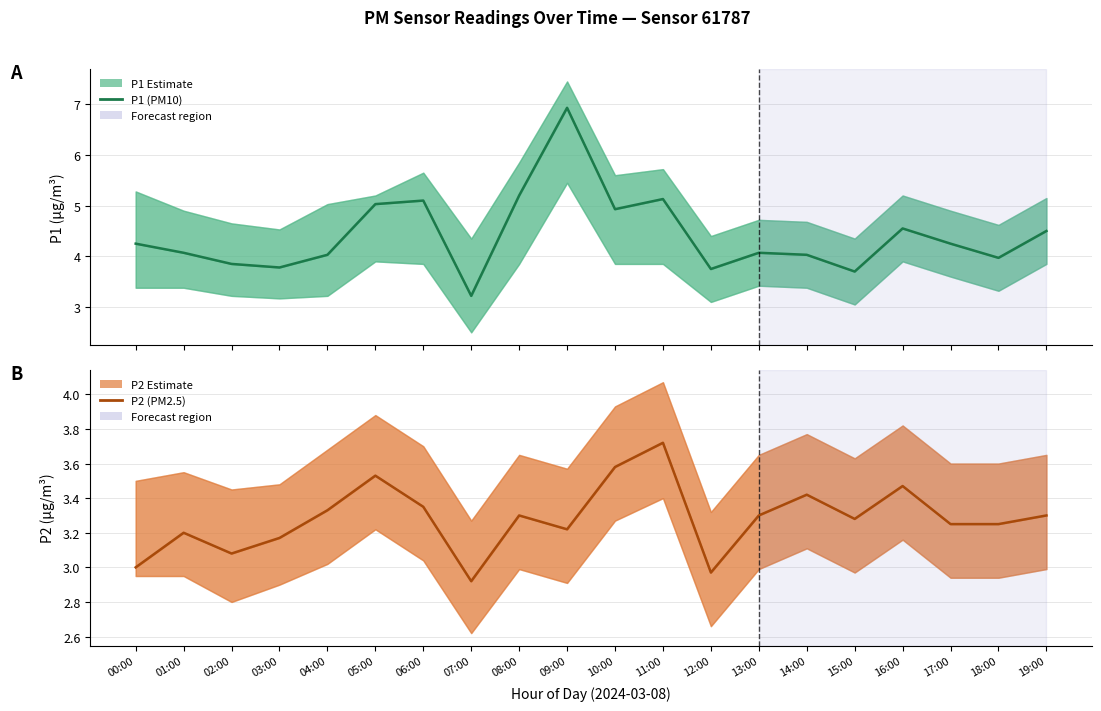

How many categories are shown in the chart?

20